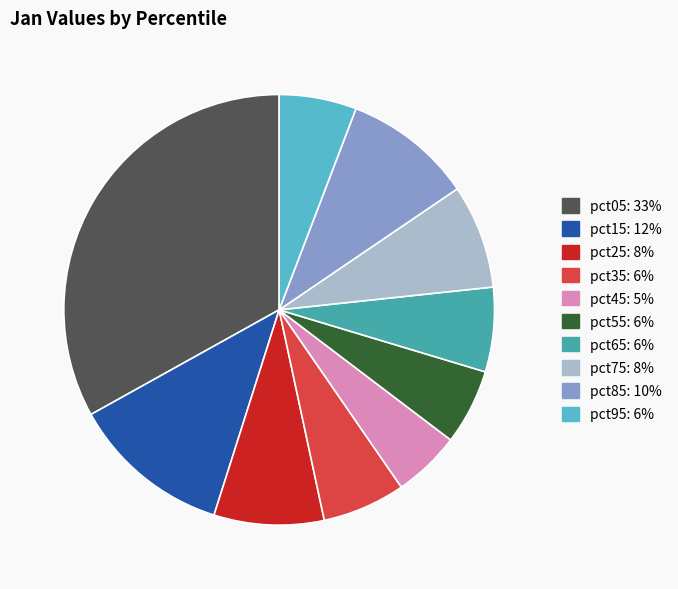

Combined, do pct85 and pct25 account for over 50%?

No